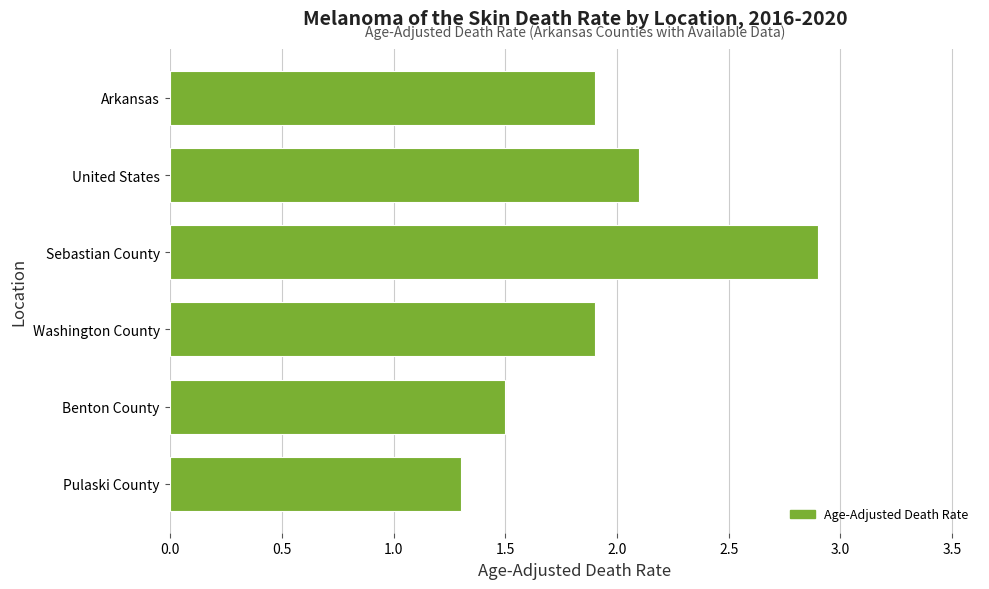

Read the value at Pulaski County.

1.3